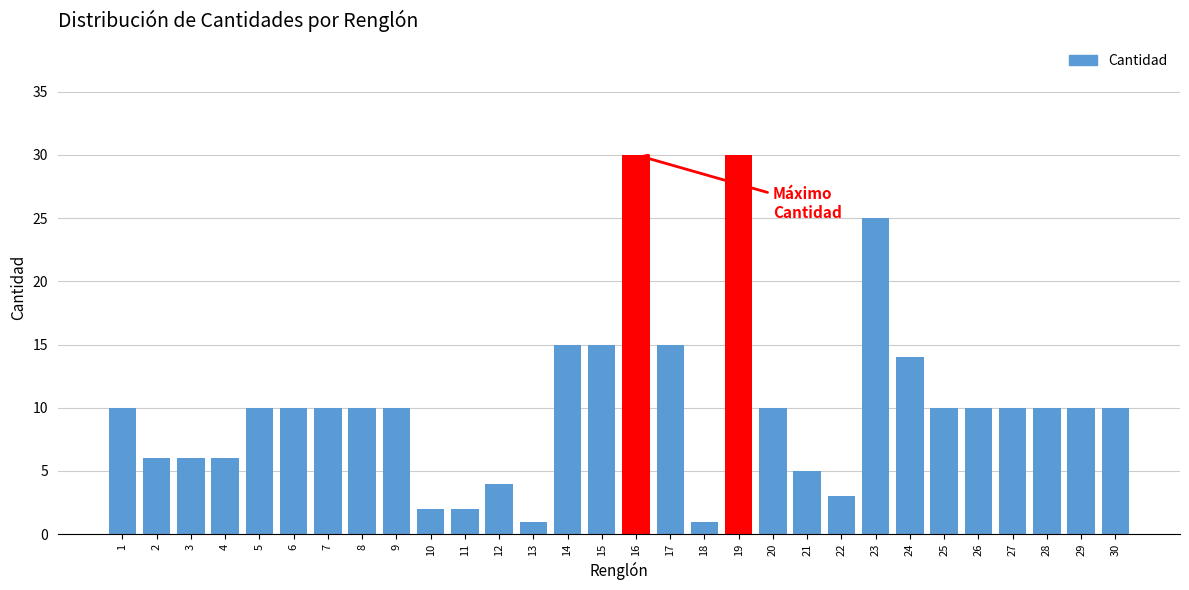

Reading left to right, what are all the values shown in this chart?

10	6	6	6	10	10	10	10	10	2	2	4	1	15	15	30	15	1	30	10	5	3	25	14	10	10	10	10	10	10